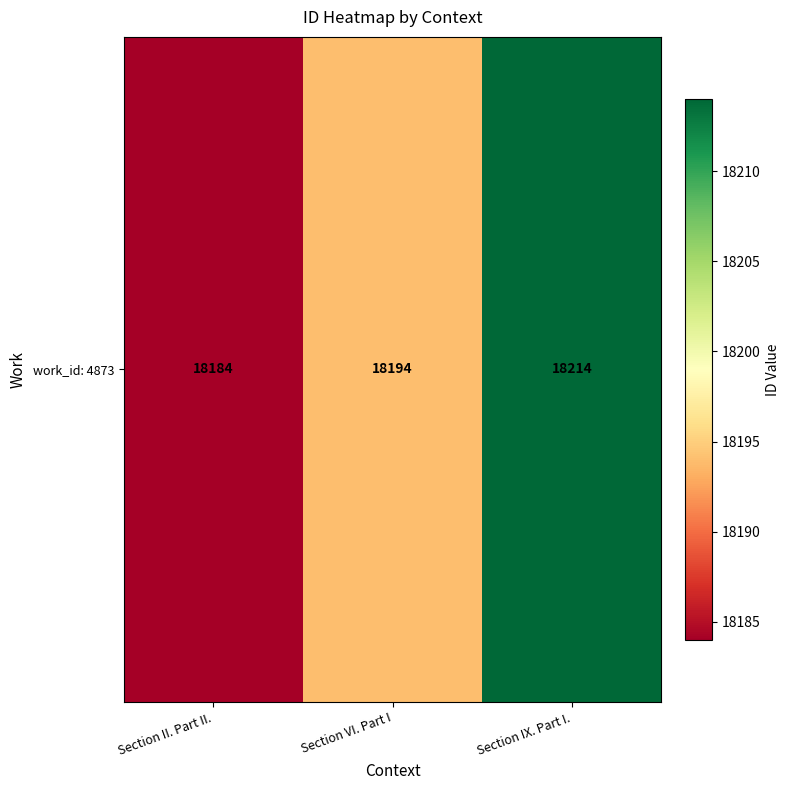

Rank the categories by value from lowest to highest.

Section II. Part II., Section VI. Part I, Section IX. Part I.